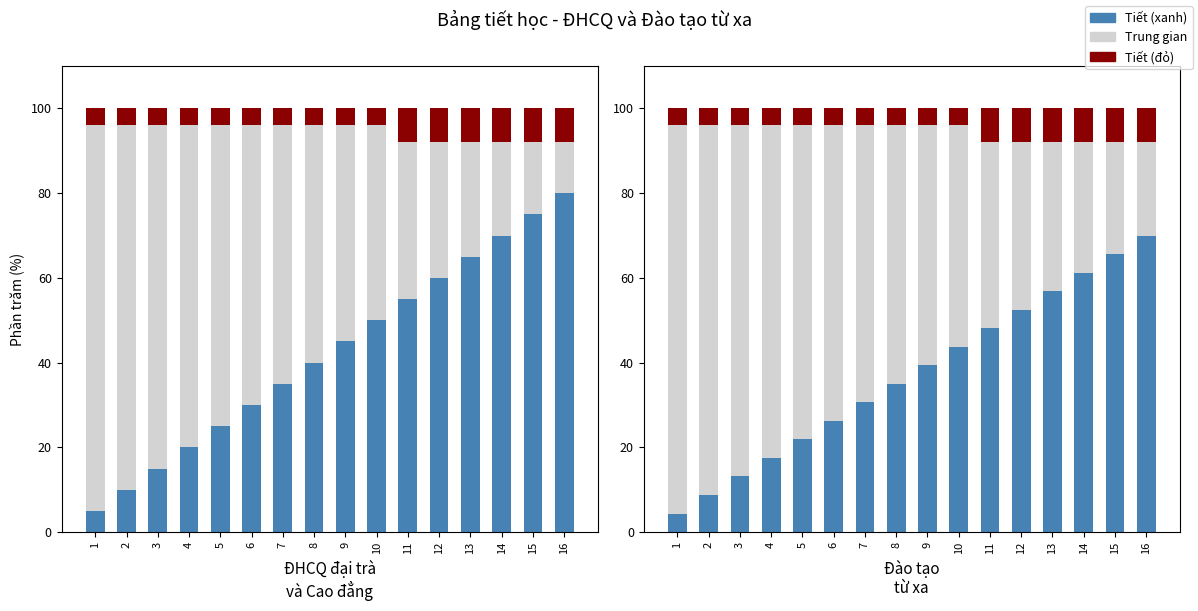

How many categories are shown in the chart?

16